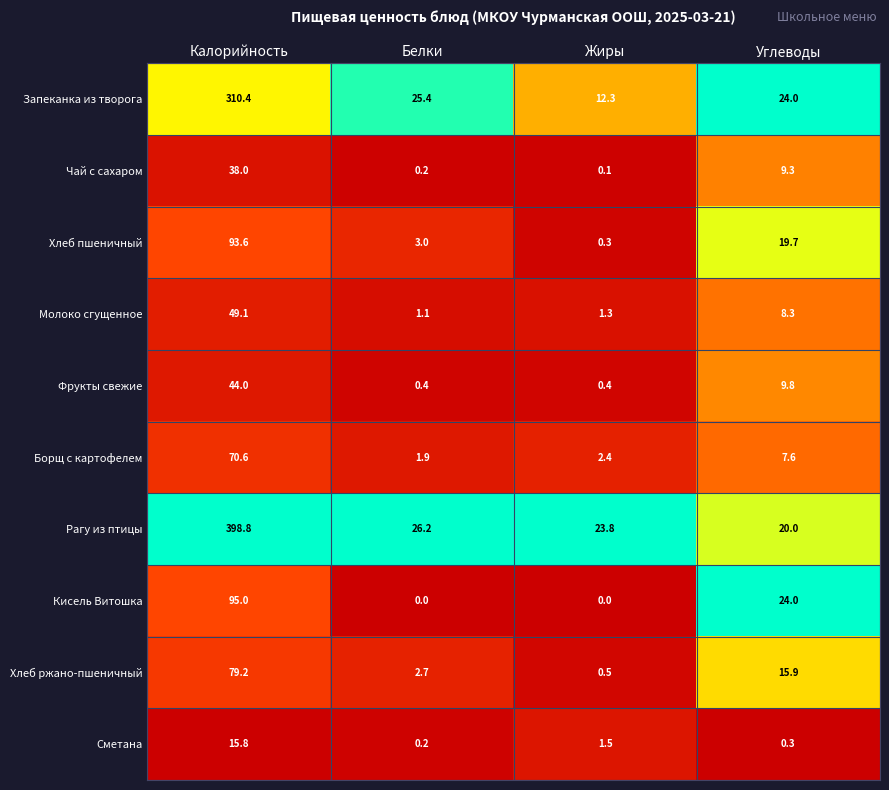

The value of Хлеб ржано-пшеничный at Углеводы is 15.9. True or false?

True